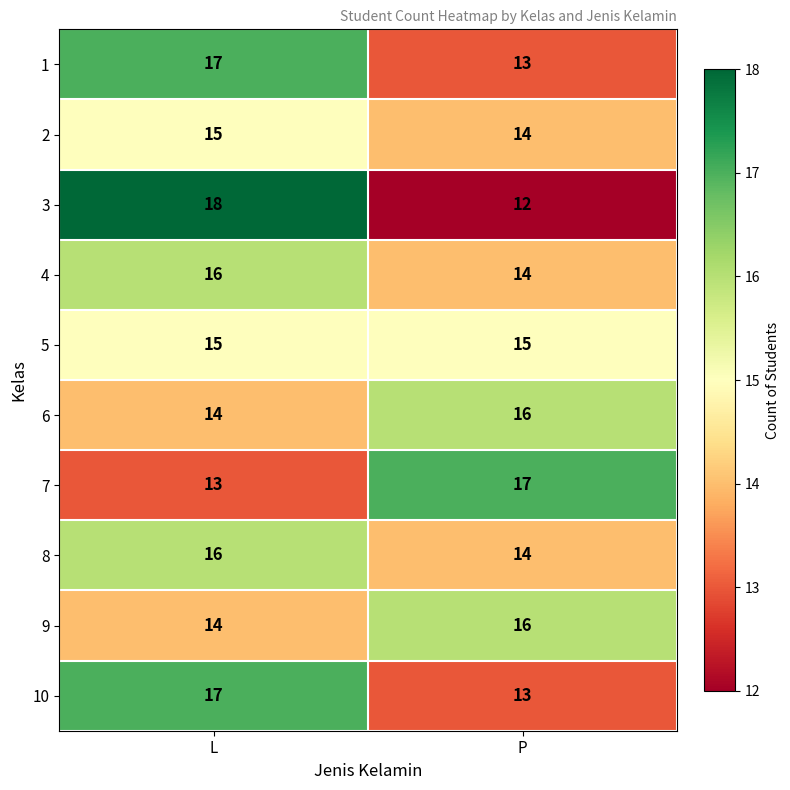

At which category is the sum across all series the highest?

L